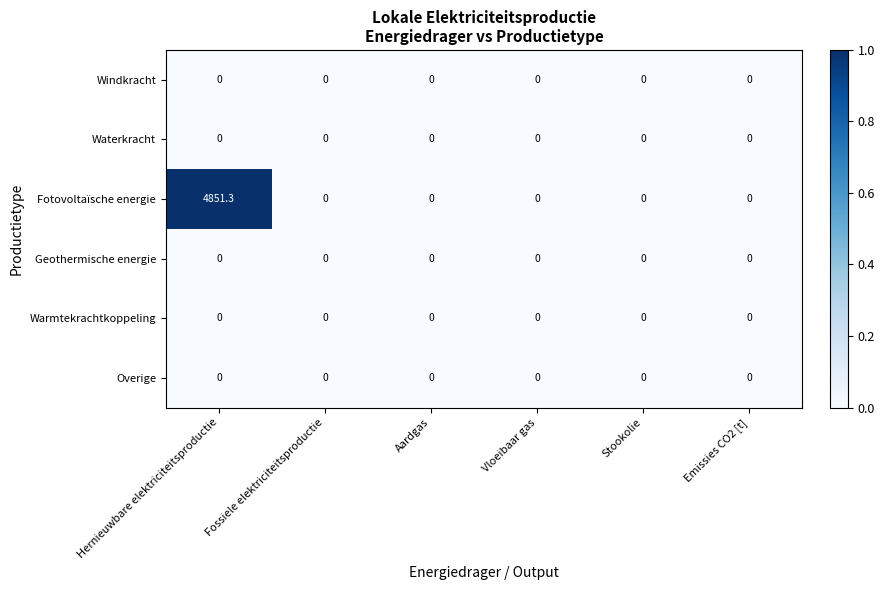

Which series has the largest range (max minus min)?

Fotovoltaïsche energie